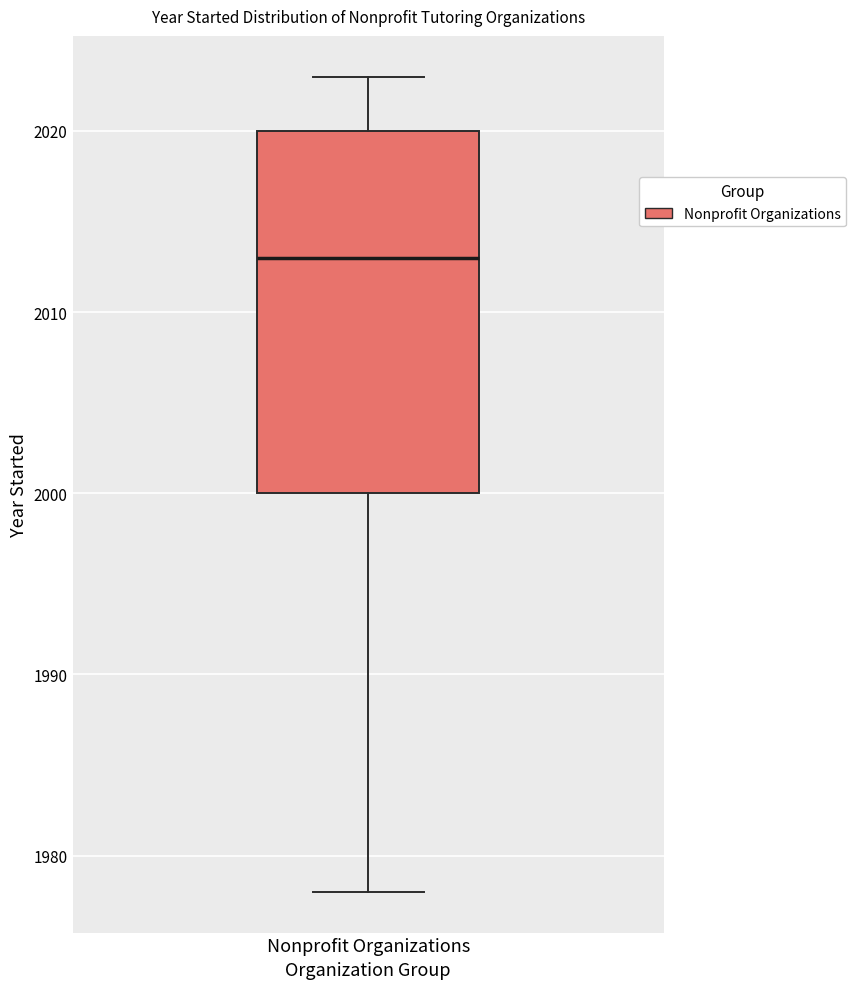

Where does the lower whisker of the box for Nonprofit Organizations end on the y-axis? The values are not printed on the chart, so give them approximately, as read against the axis.

1978